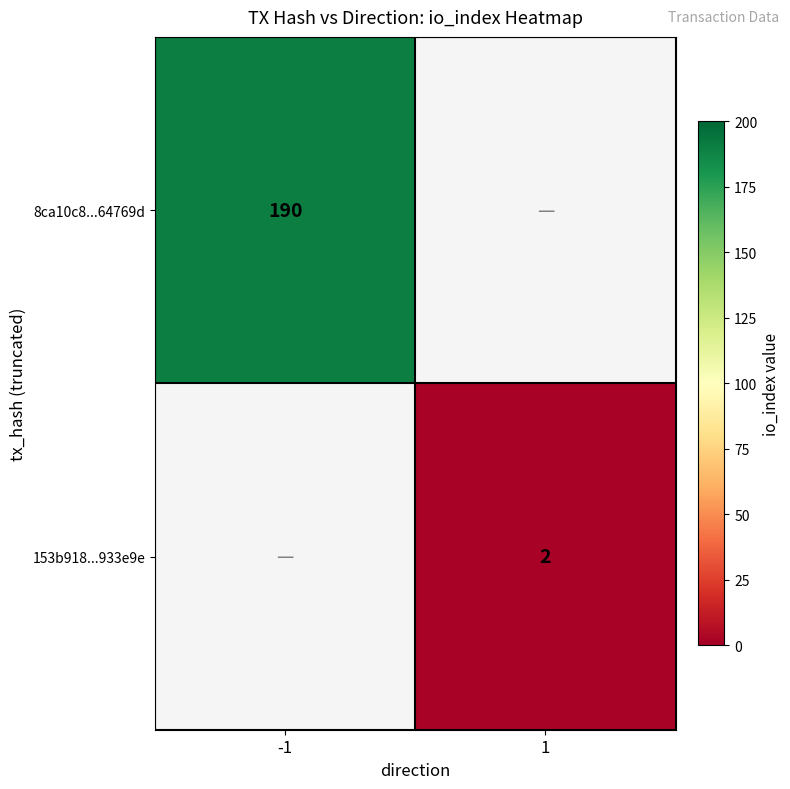

Is it true that 153b918...933e9e equals 1 at 1?

False